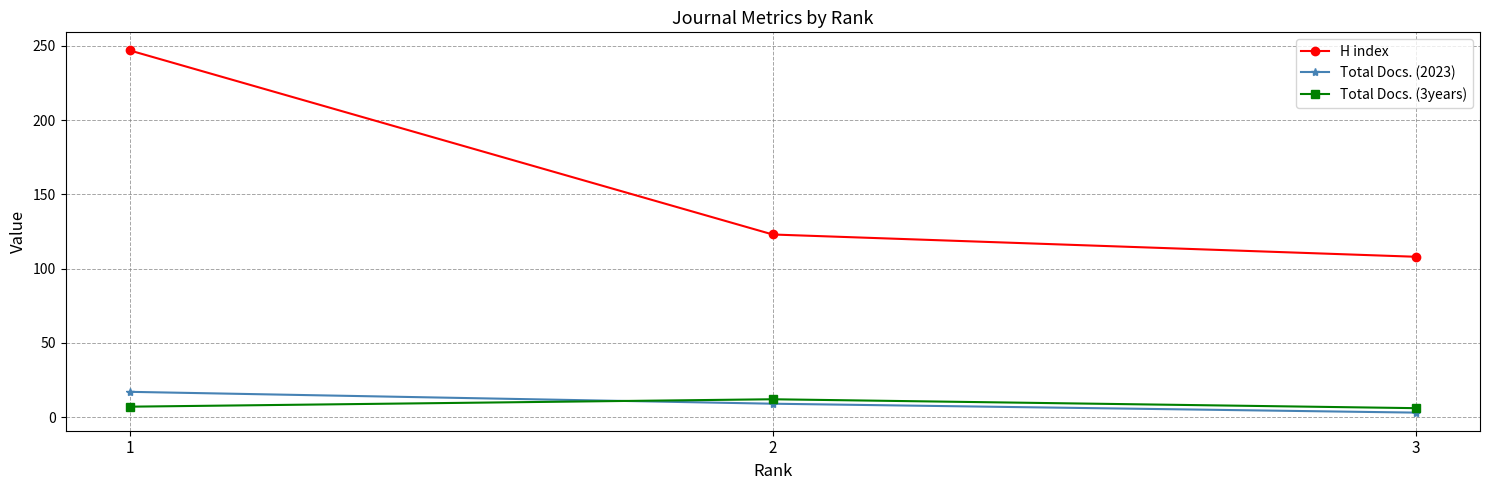

Which series has the largest total across all categories?

H index